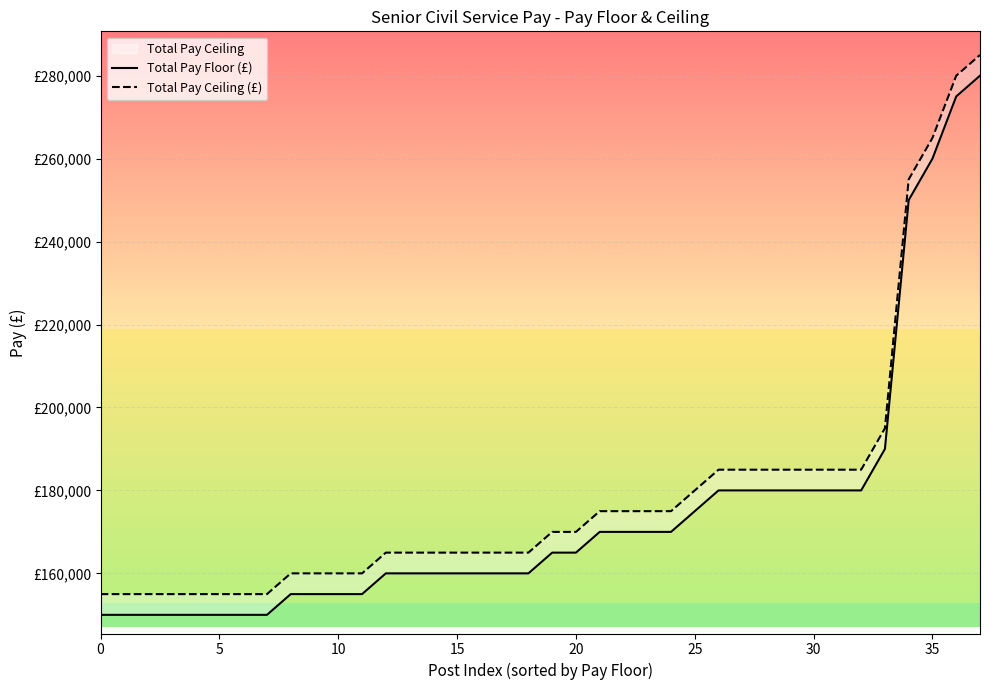

What is the difference between the maximum and second lowest values in the Total Pay Floor (£) series?

130000